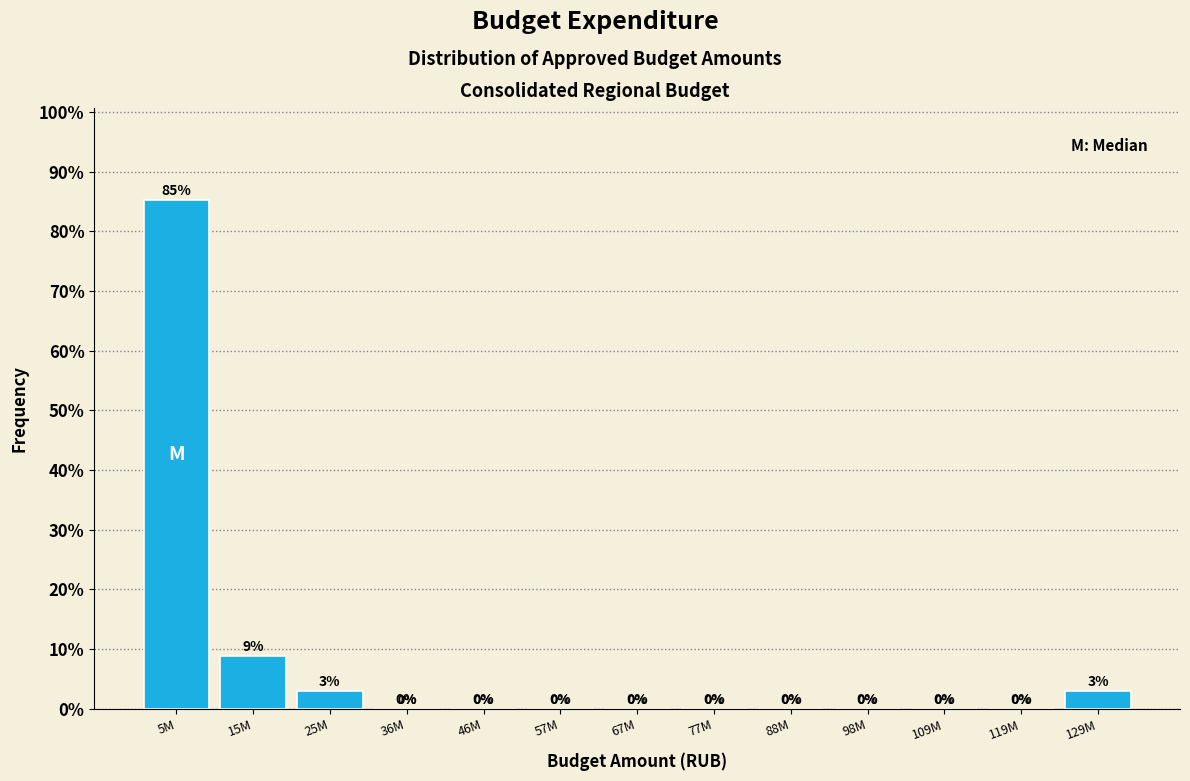

What is the sum of all values?

100.0